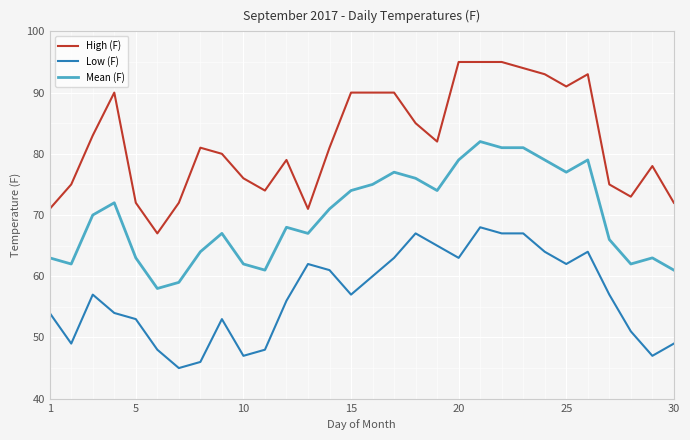

What is the highest value of the Mean (F) series?

82